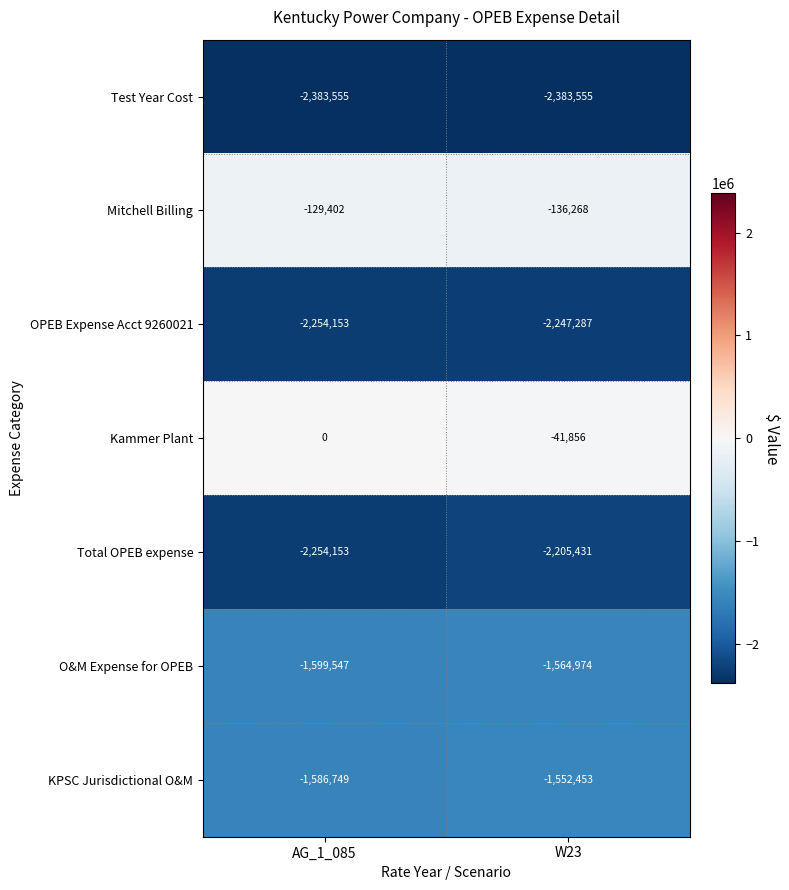

Reading left to right, list all the values displayed in this chart.

Test Year Cost: -2383555	-2383555
Mitchell Billing: -129402	-136268
OPEB Expense Acct 9260021: -2254153	-2247287
Kammer Plant: 0	-41856
Total OPEB expense: -2254153	-2205431
O&M Expense for OPEB: -1599547	-1564974
KPSC Jurisdictional O&M: -1586749	-1552453